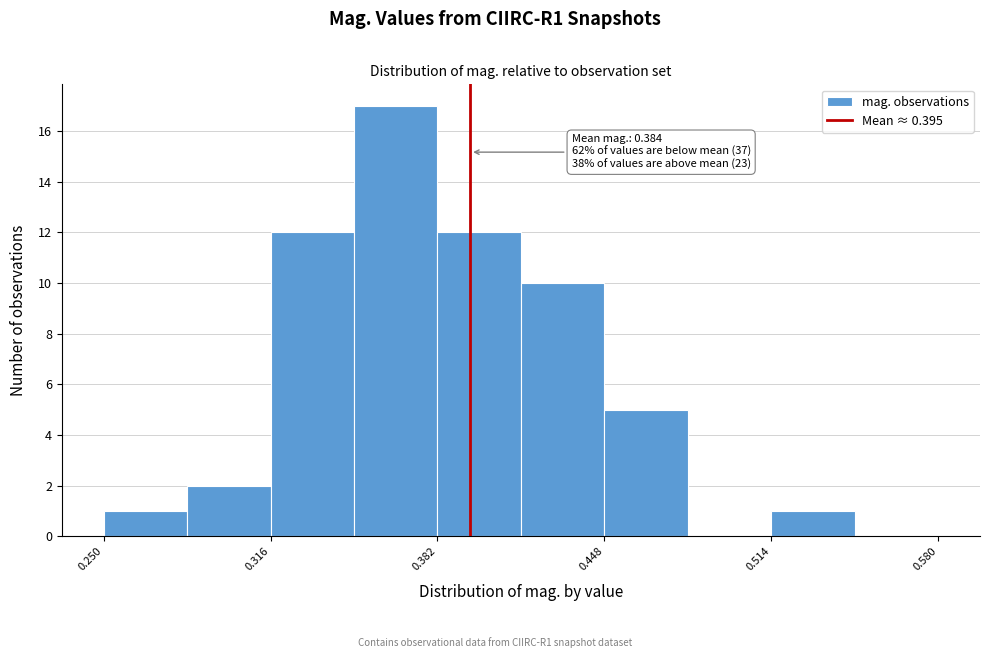

Read against the x-axis, roughly where is the centre of the tallest bar?

0.37